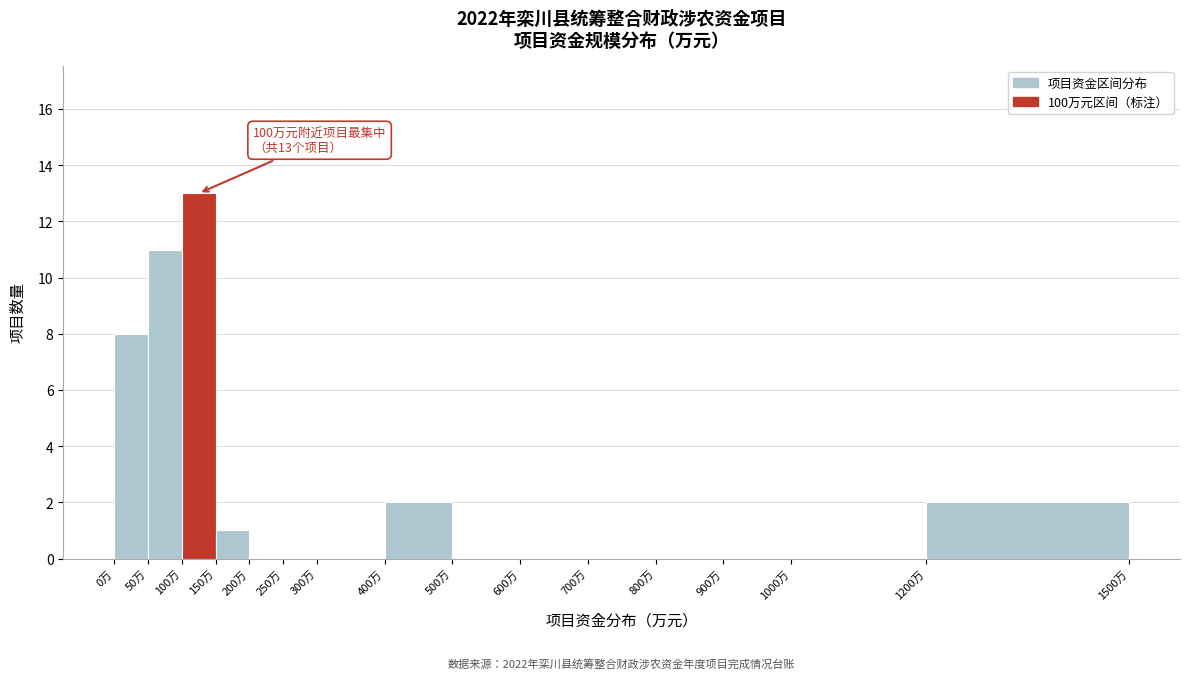

Over which range of the x-axis is the bar tallest?

100 to 150